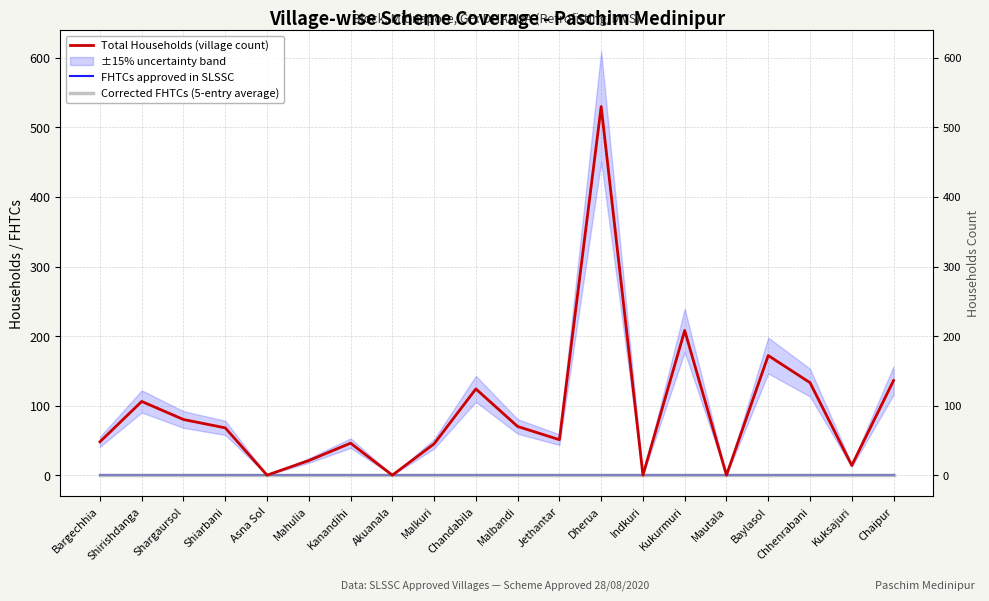

Where does the Total Households (village count) series first go above 68?

Shirishdanga